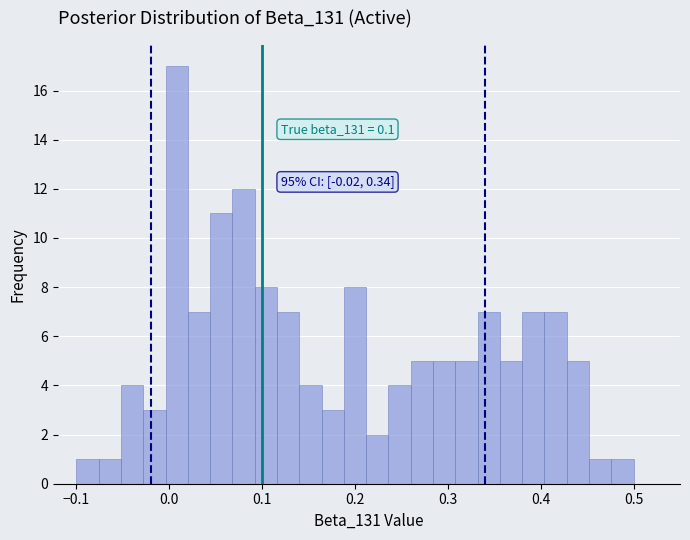

Read against the x-axis, roughly where is the centre of the tallest bar?

0.01